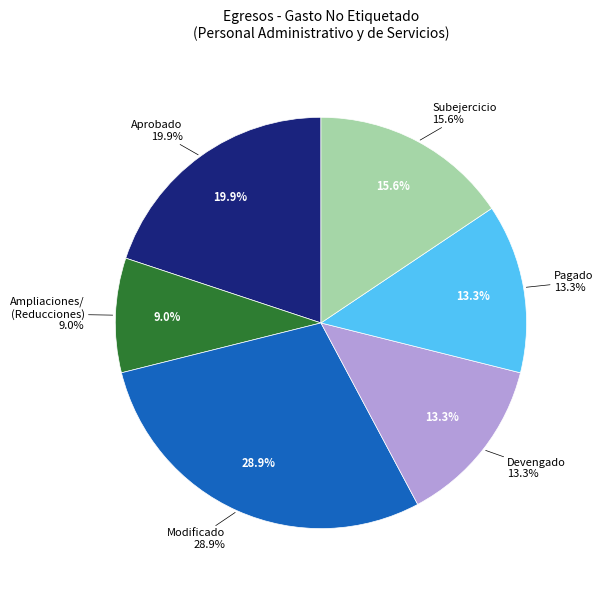

Is Aprobado the majority of the pie?

No